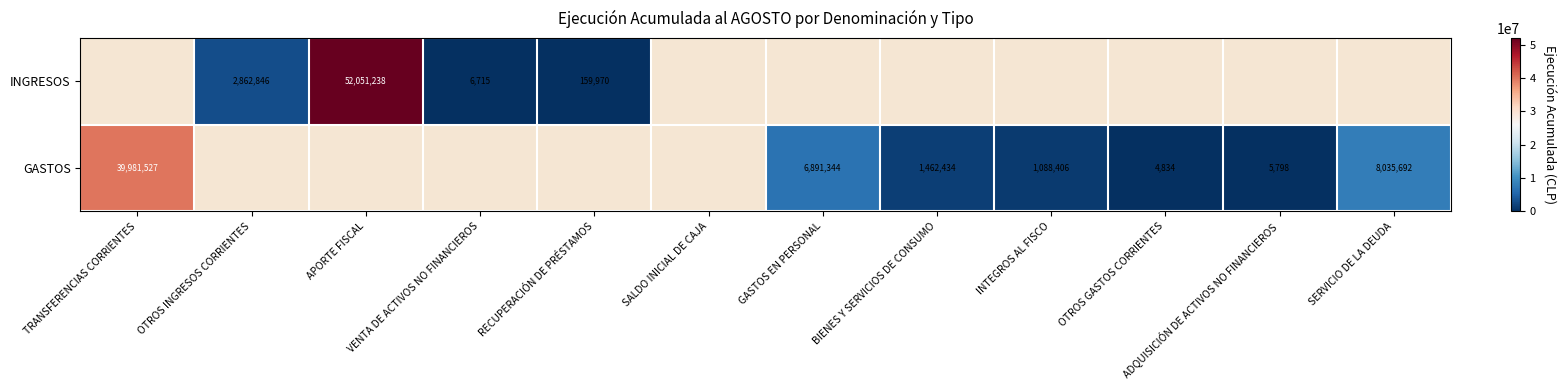

The GASTOS series shows 1804475 at INTEGROS AL FISCO. True or false?

False